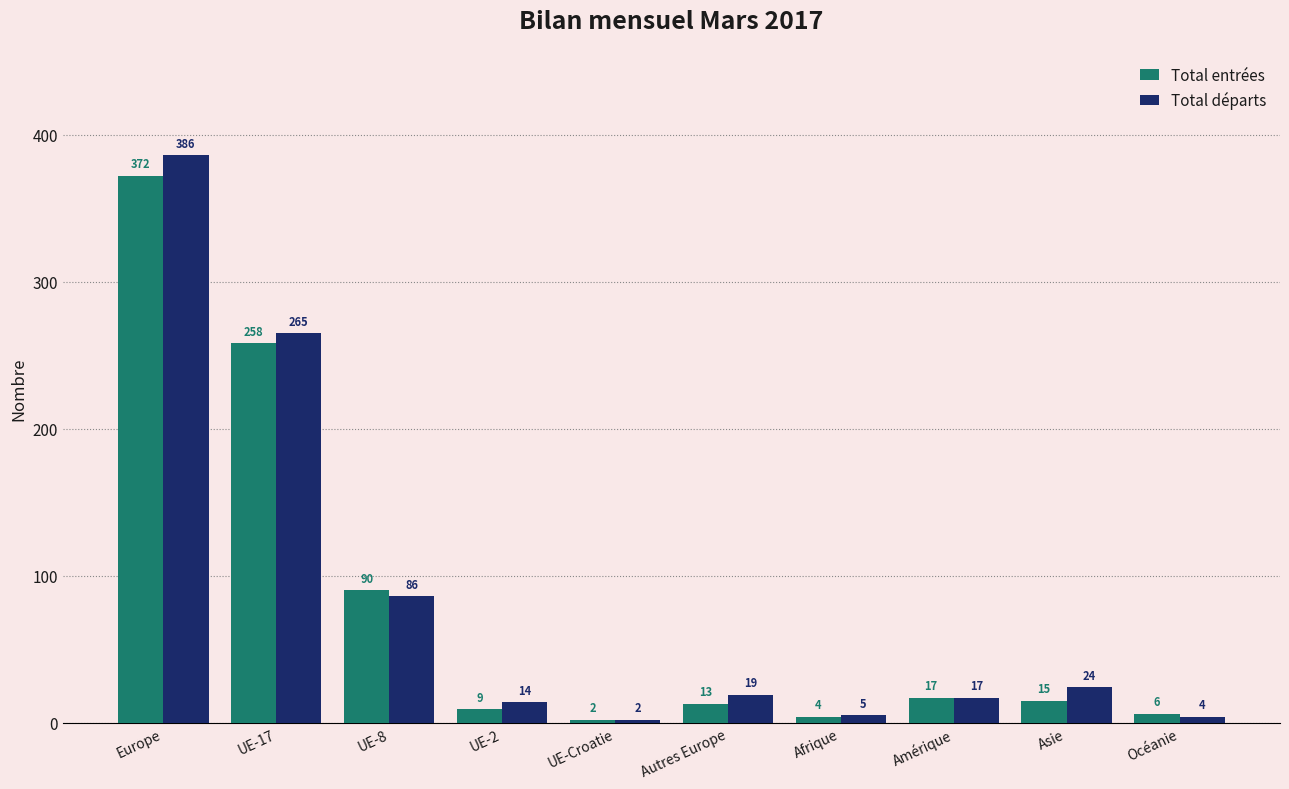

How many bars are there in total?

20